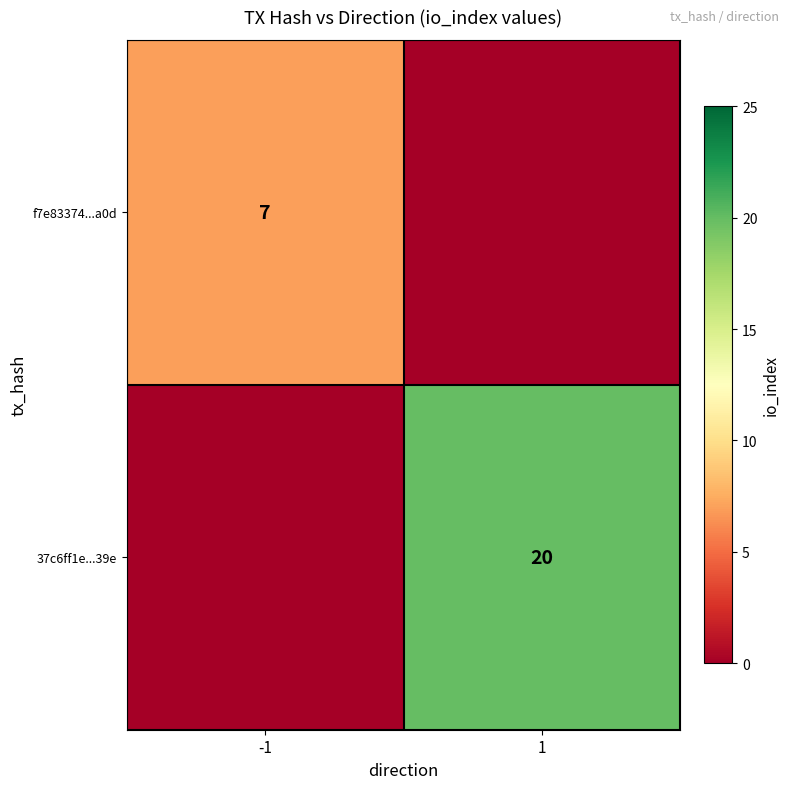

Is it true that f7e83374...a0d equals 3 at -1?

False